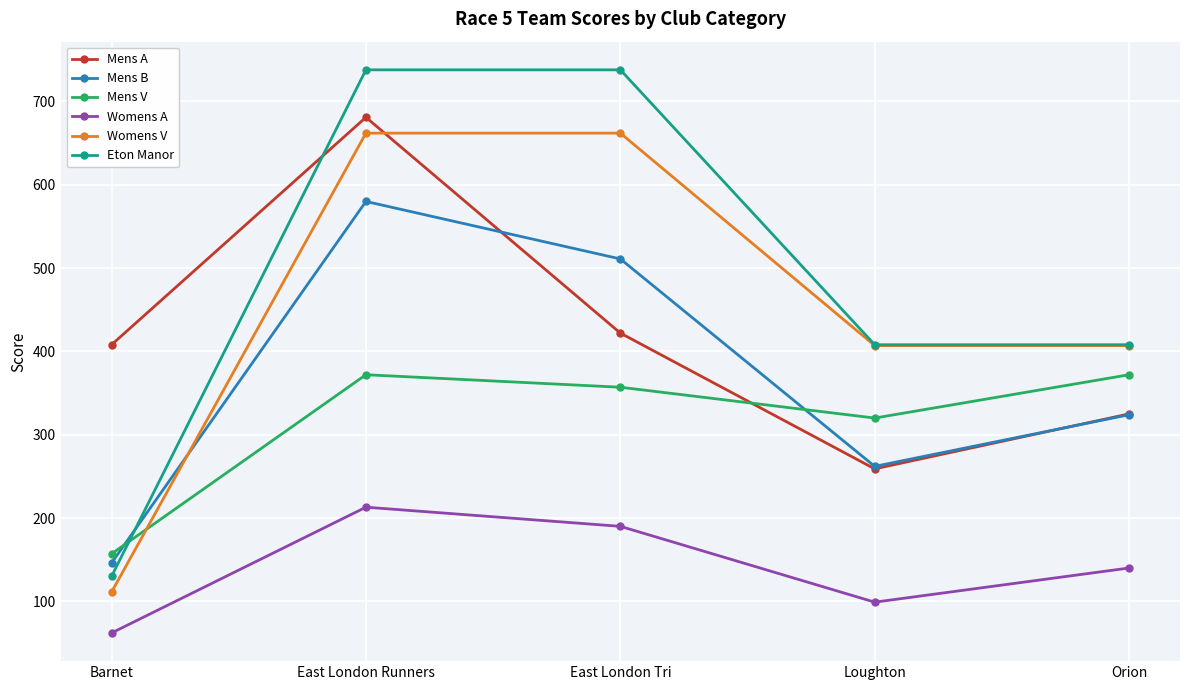

Between which two adjacent categories do Eton Manor and Mens A first intersect?

Barnet and East London Runners